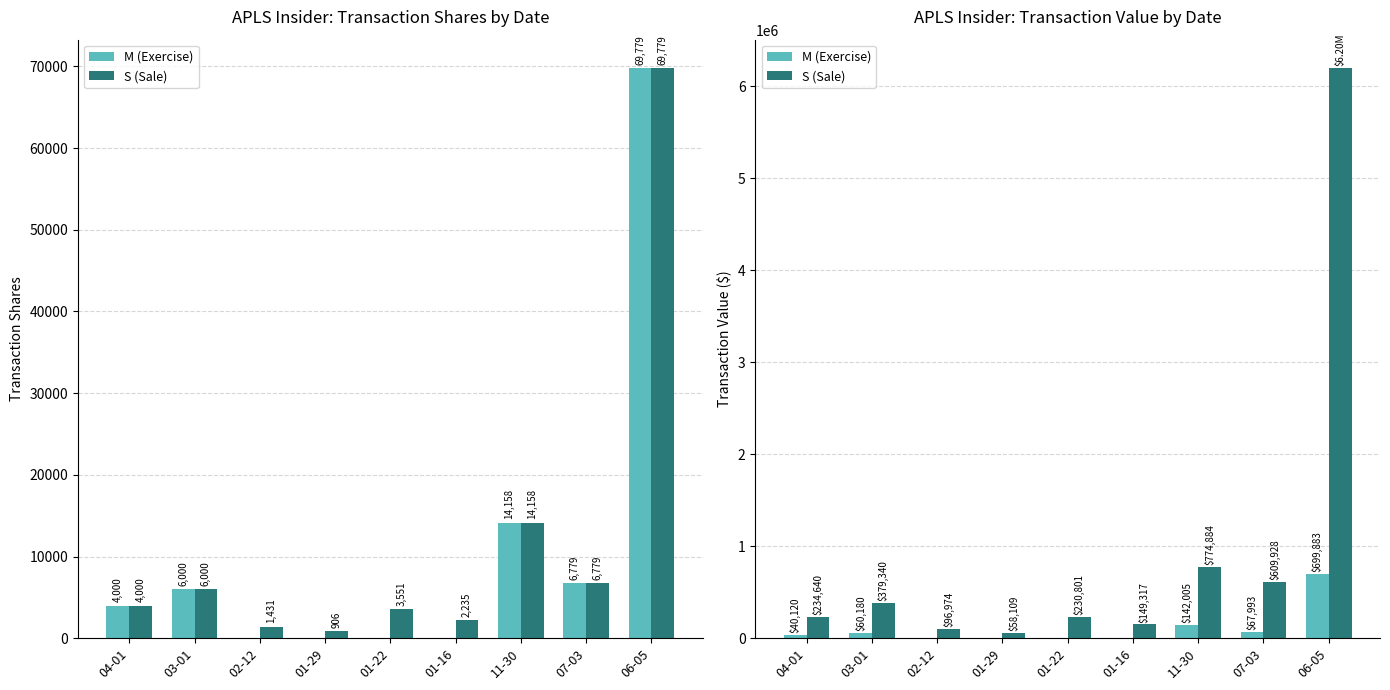

Between 01-22 and 01-16, which series saw the biggest shift?

S (Sale)